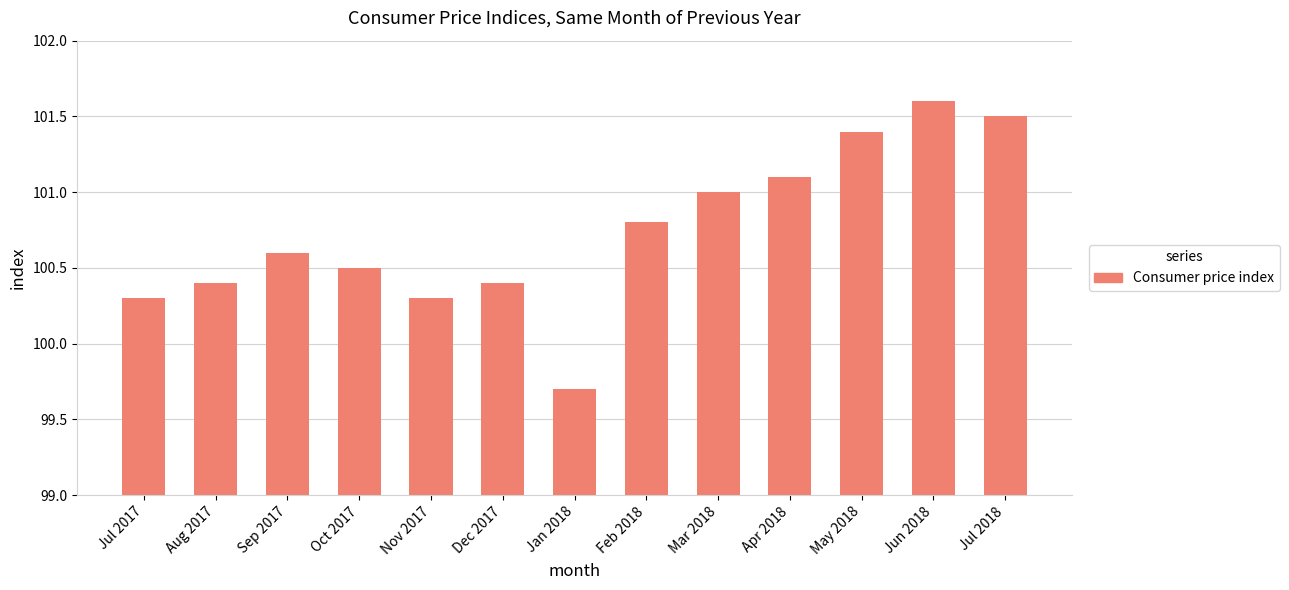

What is the average value?

100.7